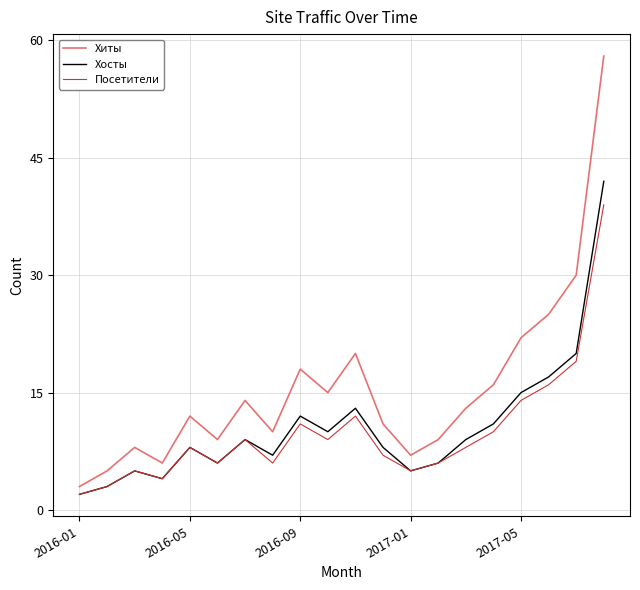

Which series has the largest total across all categories?

Хиты